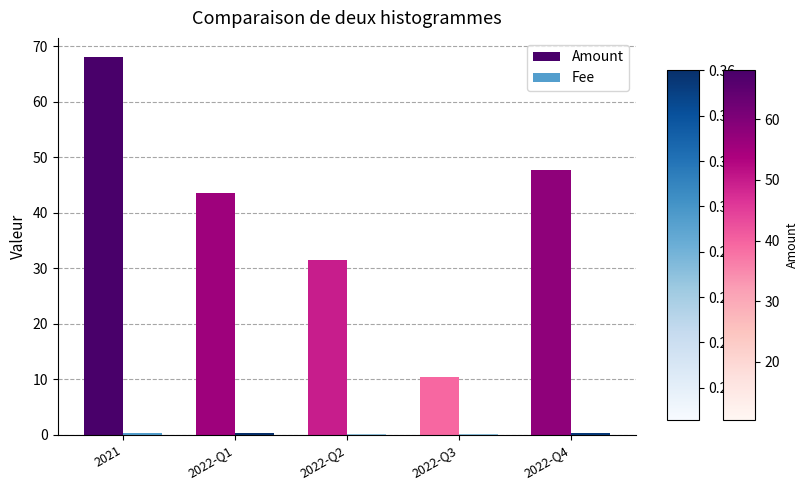

At which label is Amount closest to 39?

2022-Q1